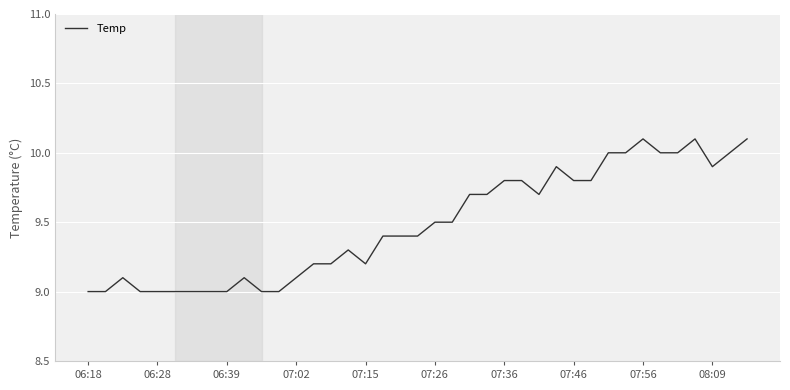

What is the difference between the maximum and minimum values?

1.1